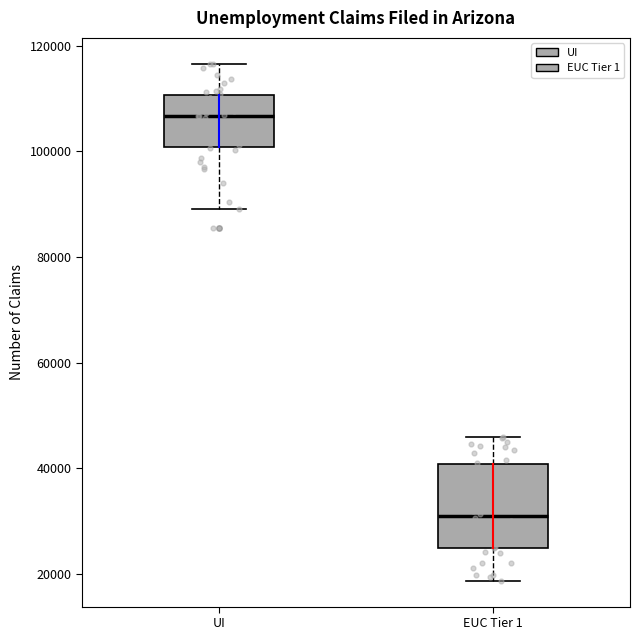

Which box has the highest median line?

UI